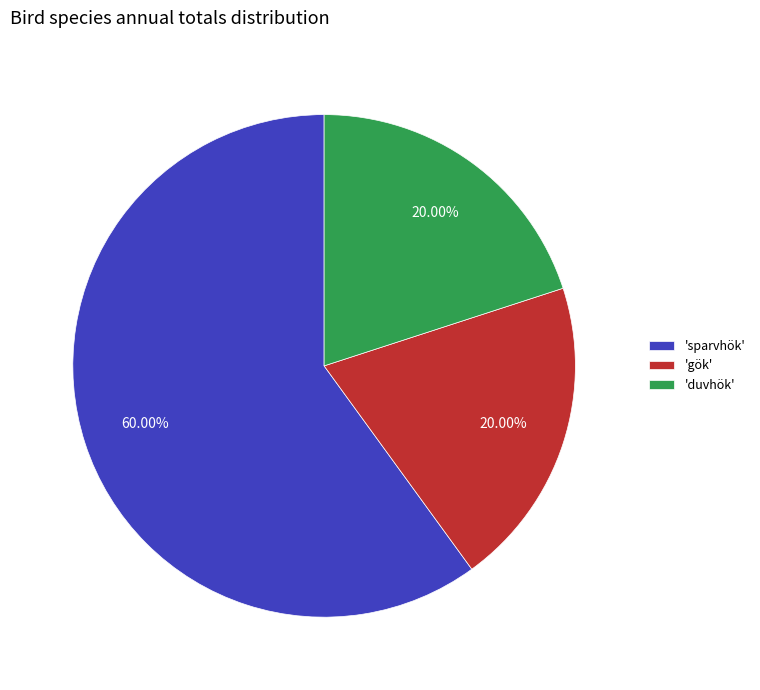

Is there a majority slice in this chart?

Yes